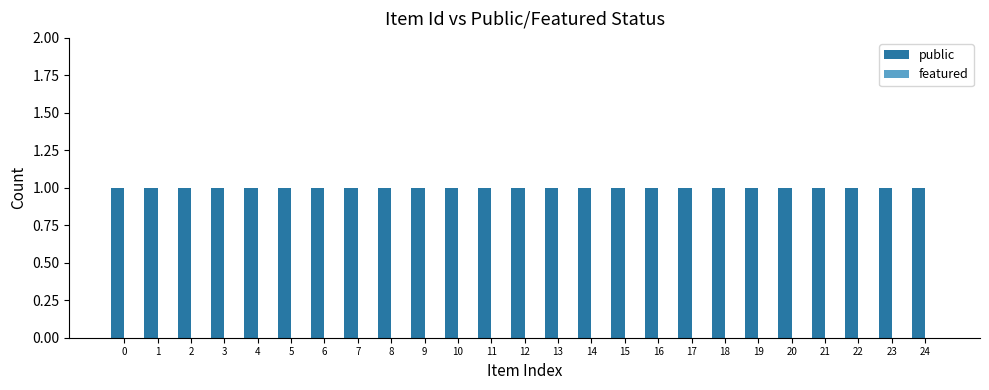

Rank the series at 22 from highest to lowest value.

public, featured